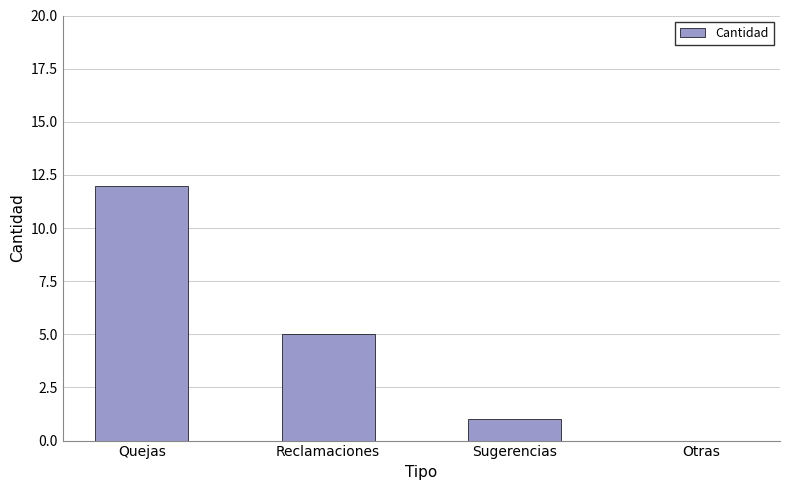

True or false: the data shows 6 at Otras.

False